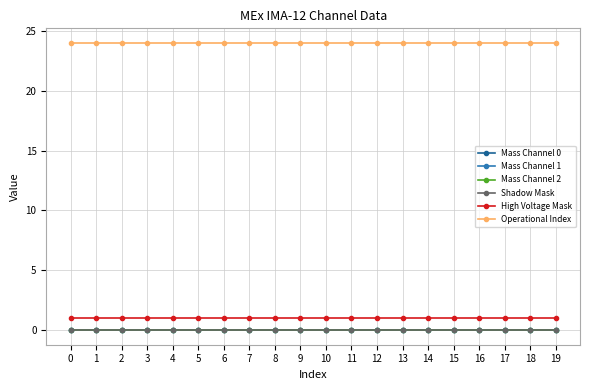

Which series has the largest range (max minus min)?

Mass Channel 0